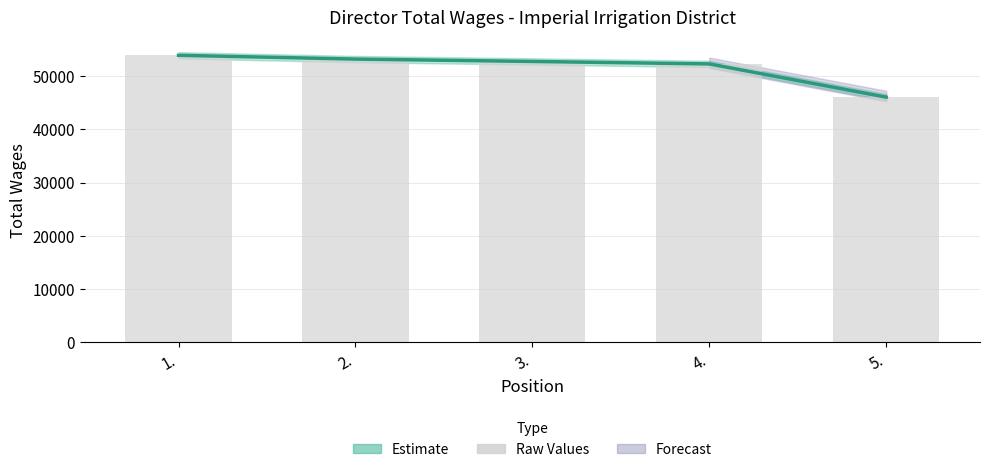

What is the sum of the Raw Values values at 5. and 3.?

98881